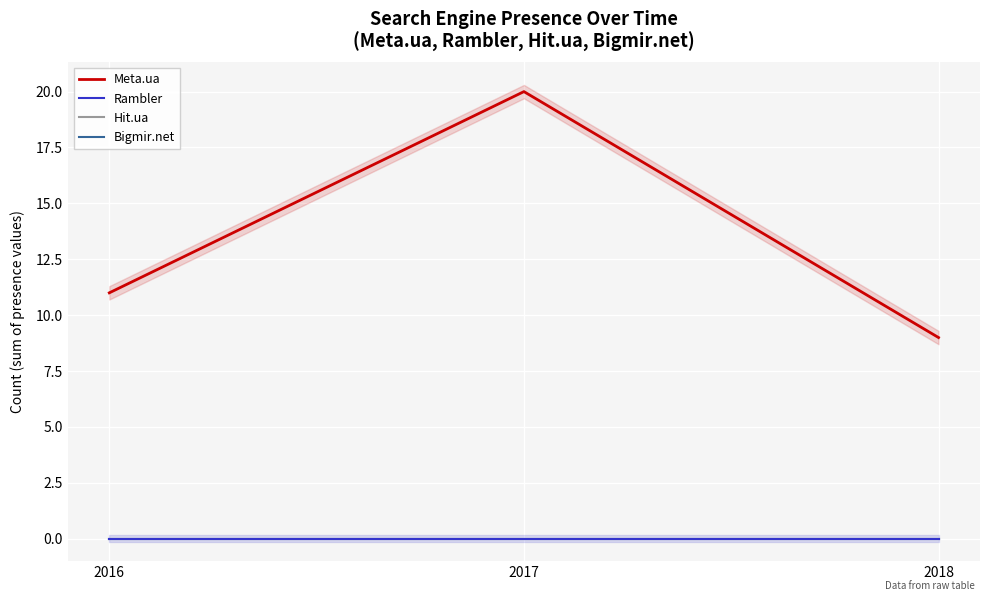

Which category has the lowest value across all series?

2016